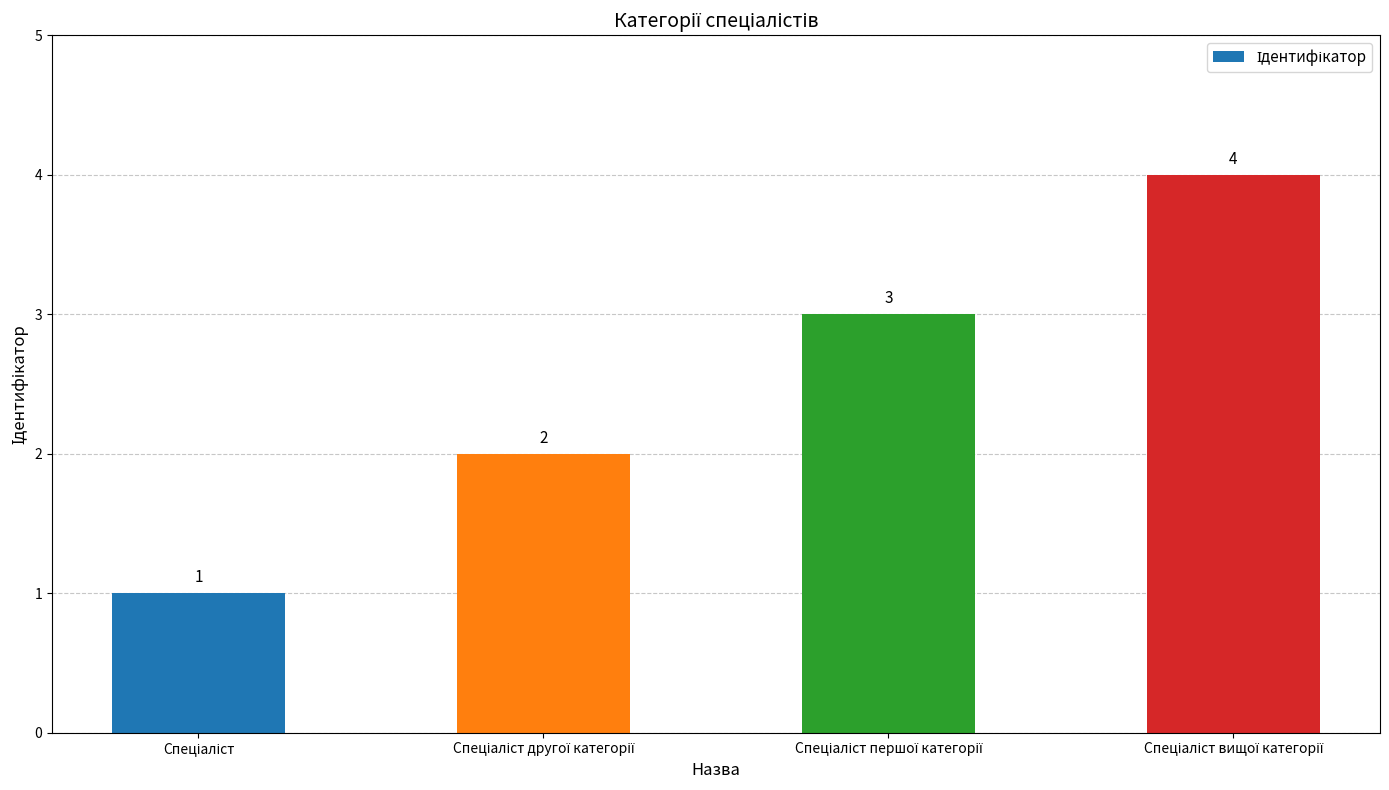

What is the greatest value displayed?

4